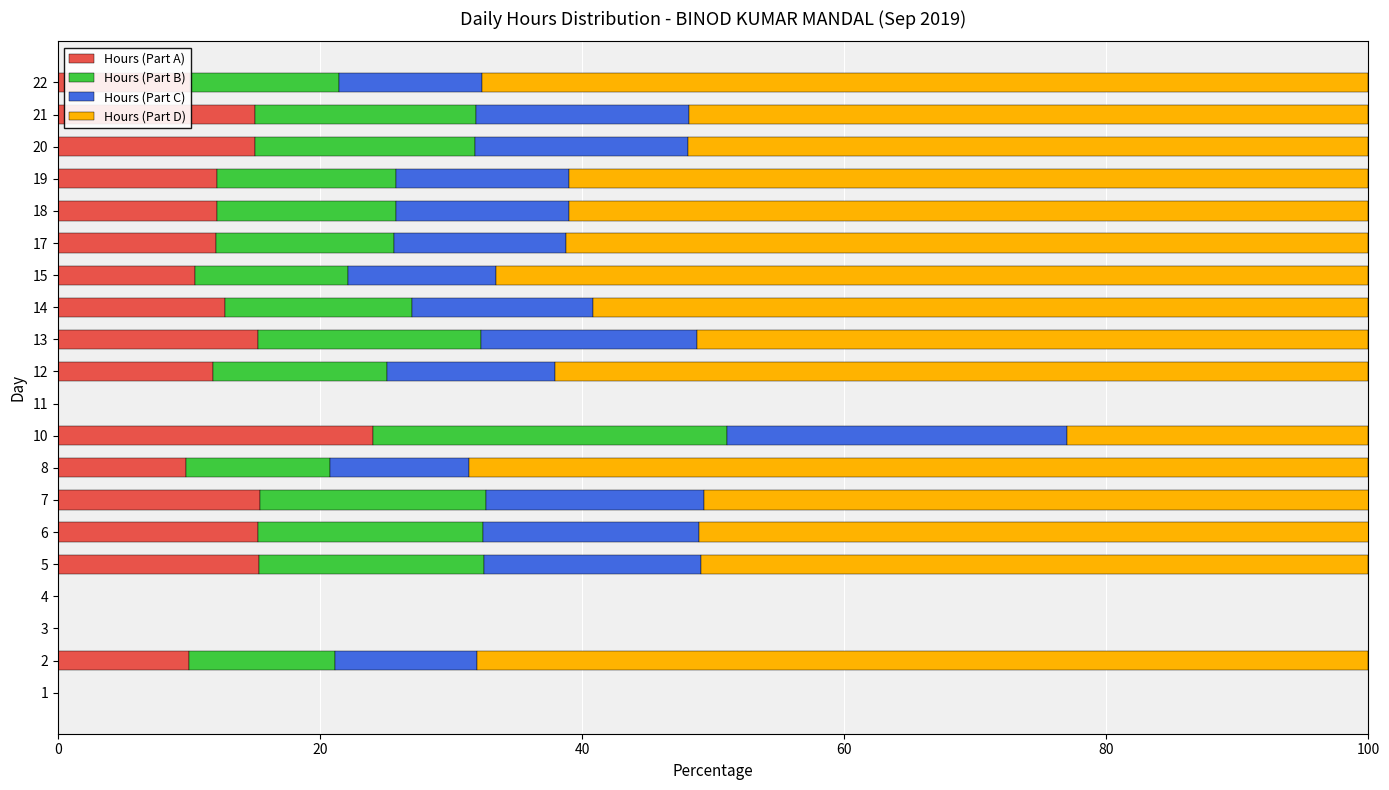

What is the total value across all series at 18?

100.0